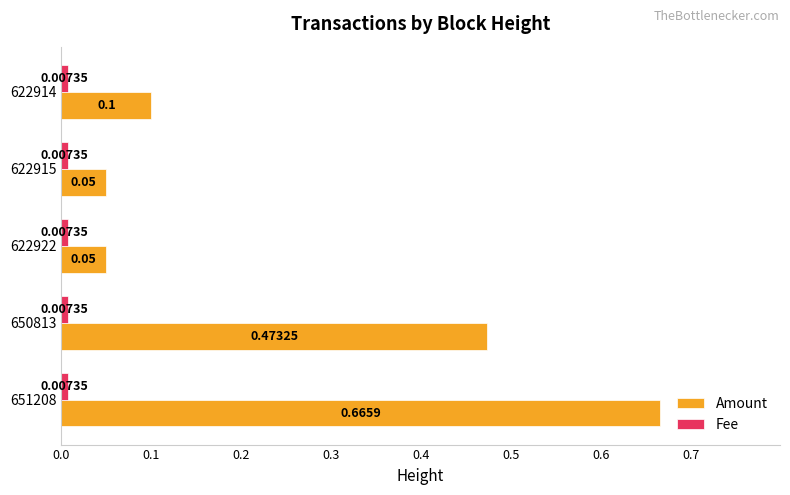

What is the difference between the second highest and minimum values in the Amount series?

0.4